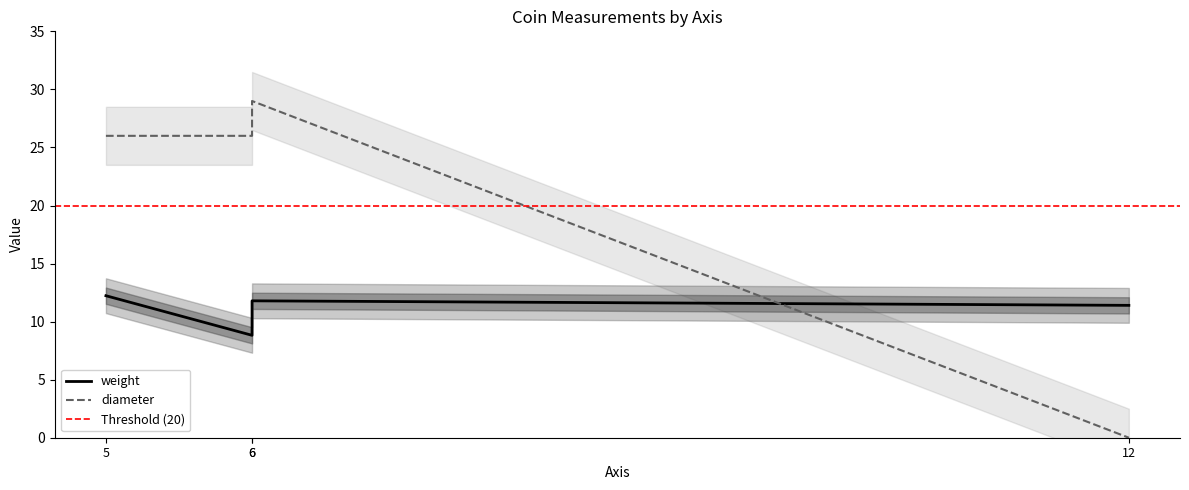

Where is weight nearest to the value 10?

6